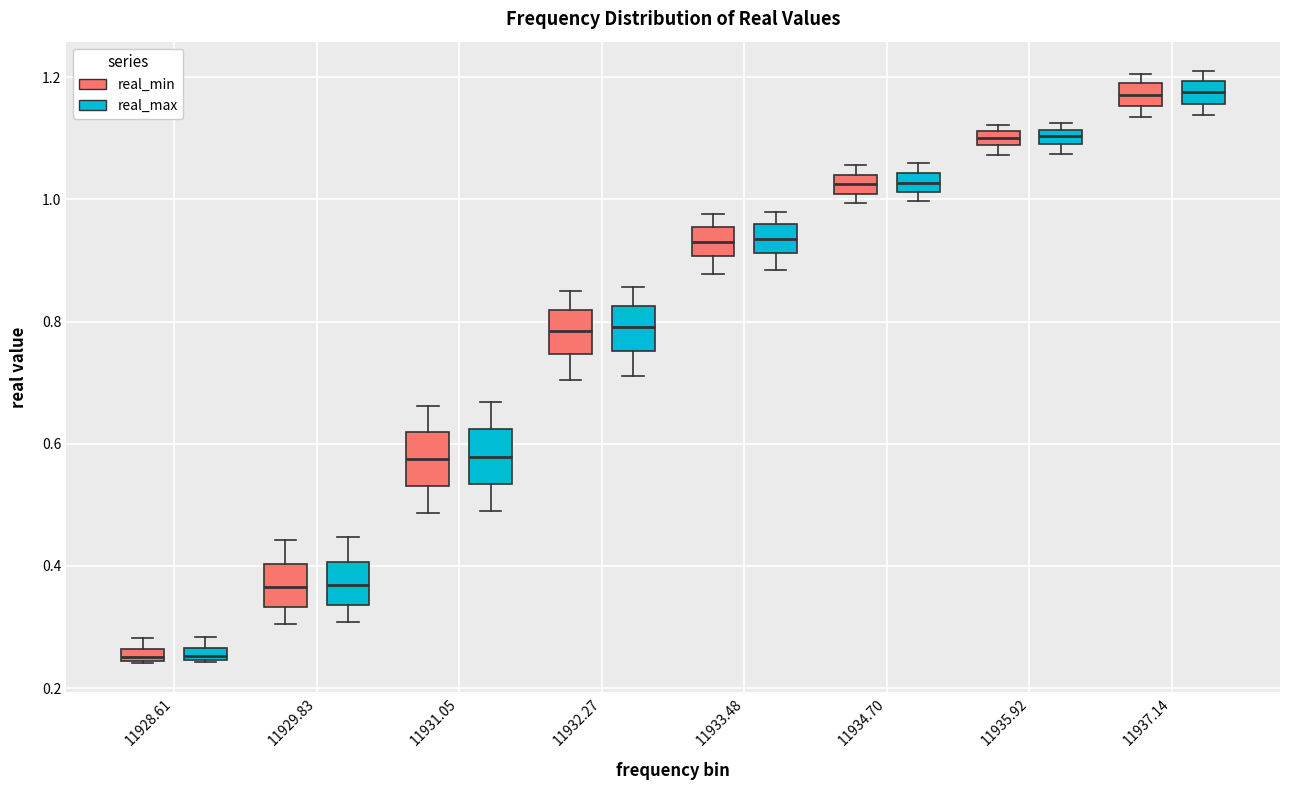

Where is the lower edge of the box for 11931.05 (real_max) on the y-axis? The values are not printed on the chart, so give them approximately, as read against the axis.

0.54